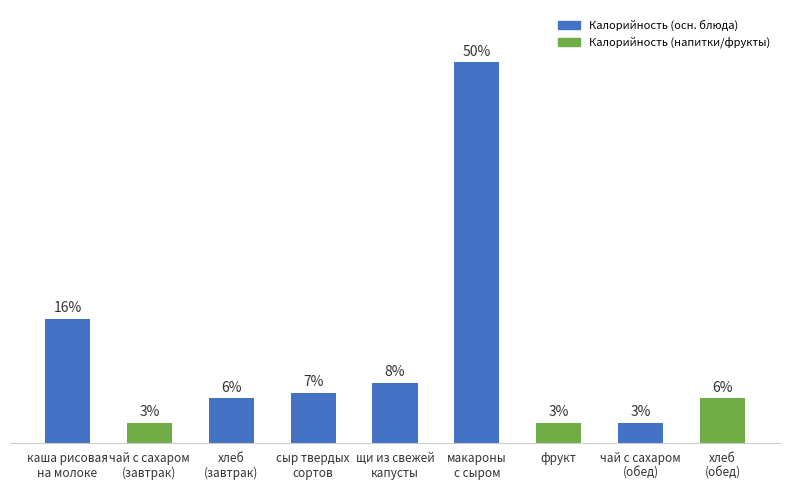

Rank the categories by value from lowest to highest.

чай с сахаром
(завтрак), фрукт, чай с сахаром
(обед), хлеб
(завтрак), хлеб
(обед), сыр твердых
сортов, щи из свежей
капусты, каша рисовая
на молоке, макароны
с сыром